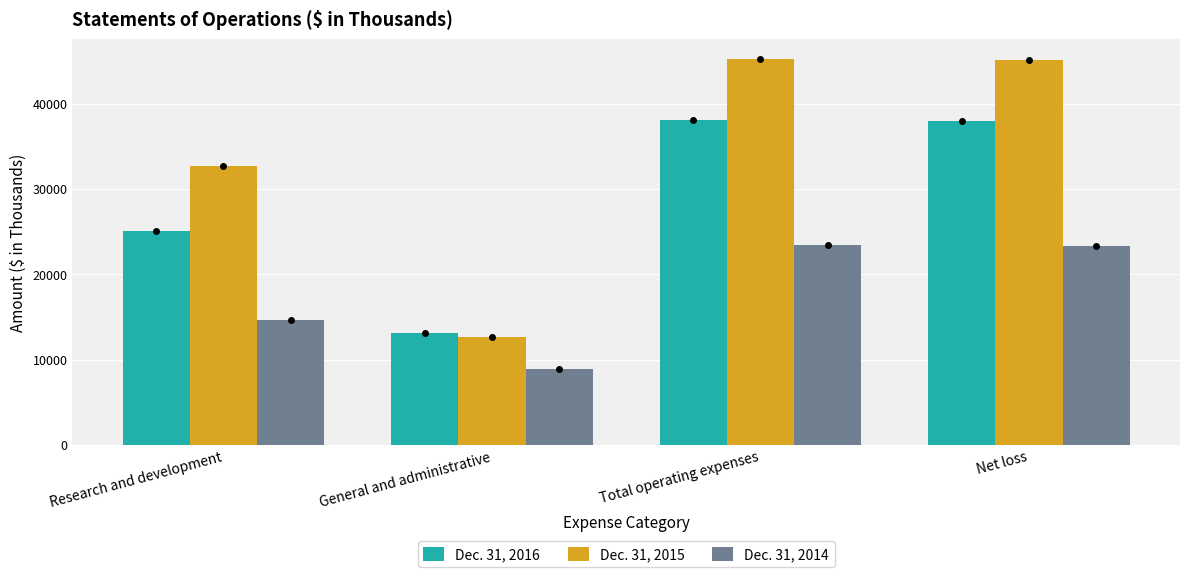

What is the average value of the Dec. 31, 2015 series?

33902